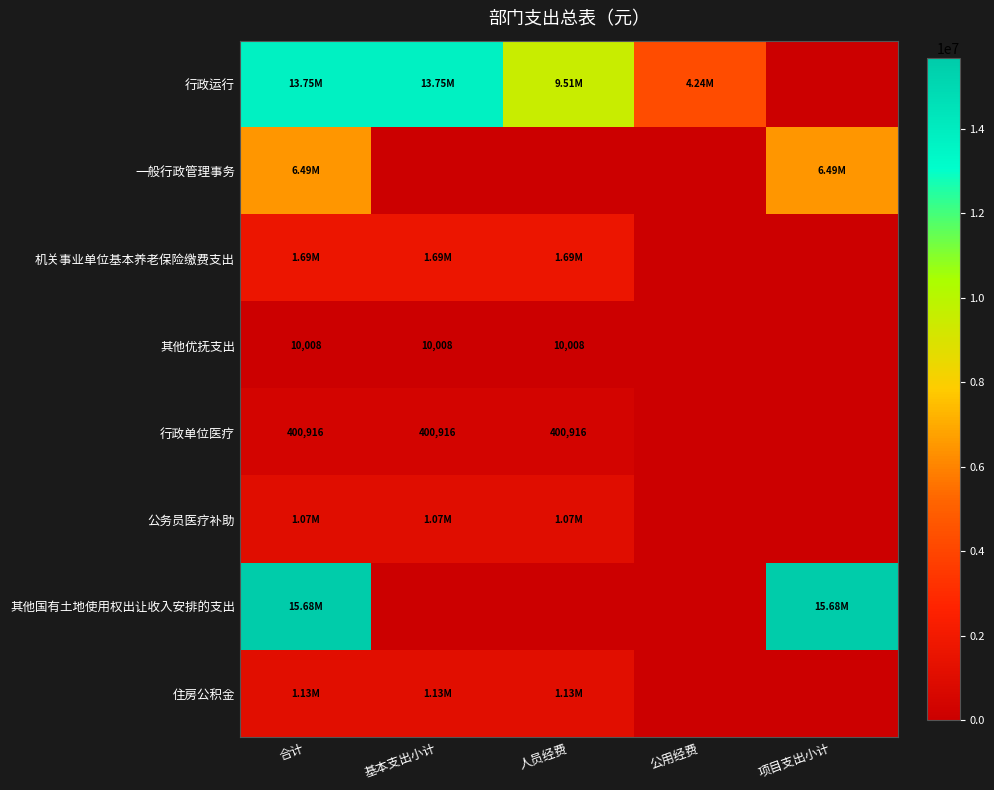

What is the difference between the maximum and minimum values in the 一般行政管理事务 series?

6485000.0